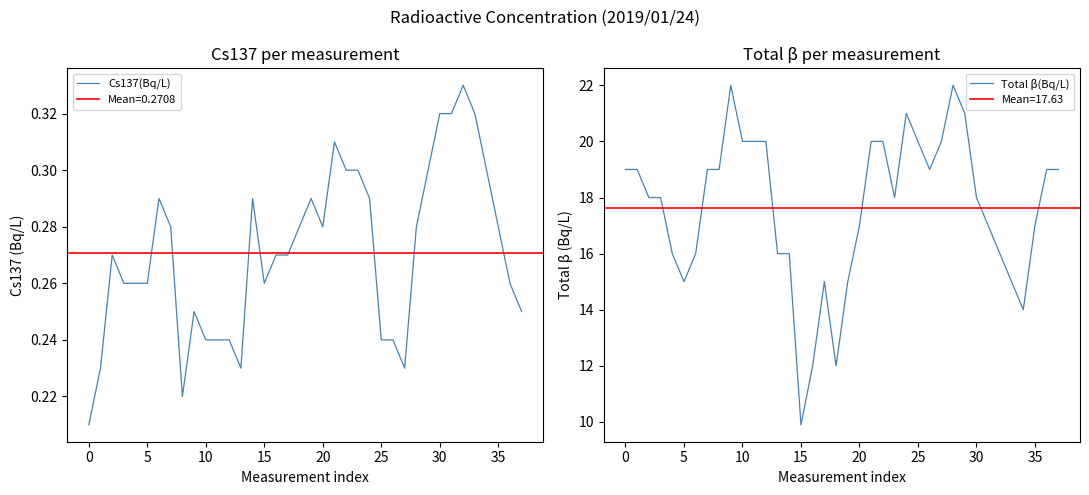

Which series has the largest range (max minus min)?

Total β(Bq/L)